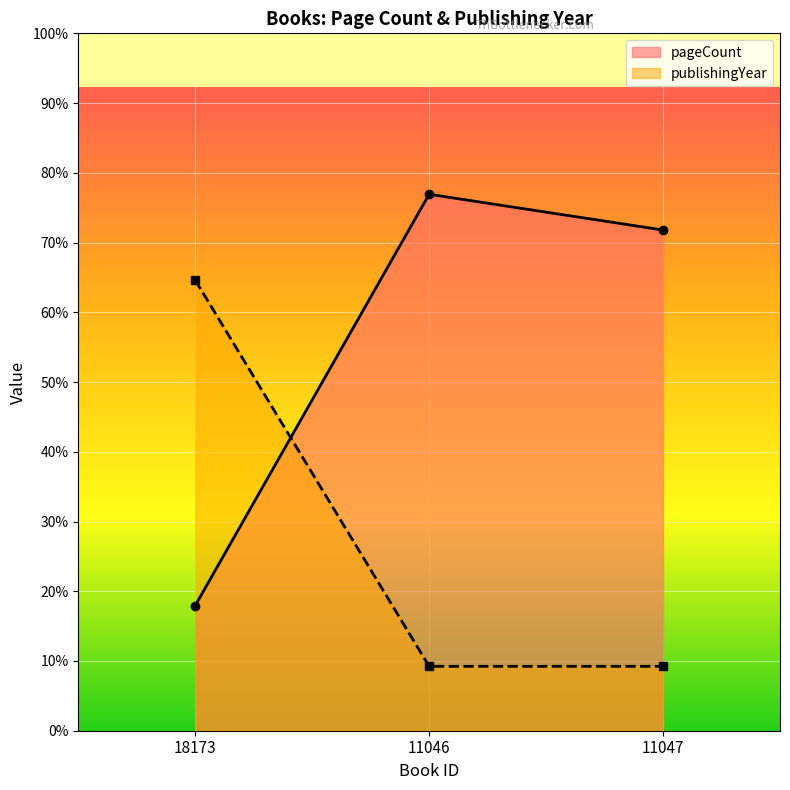

What is the label of the 3rd point from the right?

18173